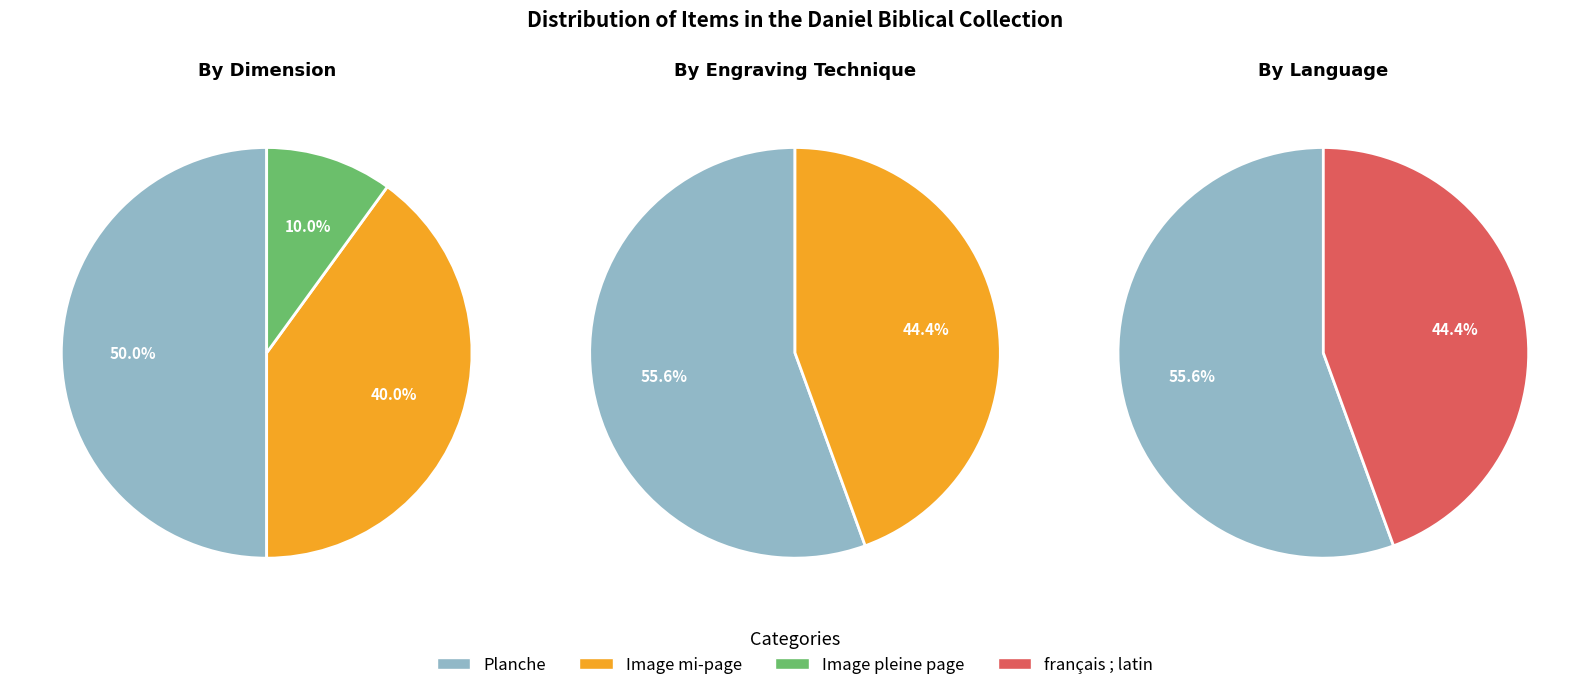

What is the majority slice?

Planche